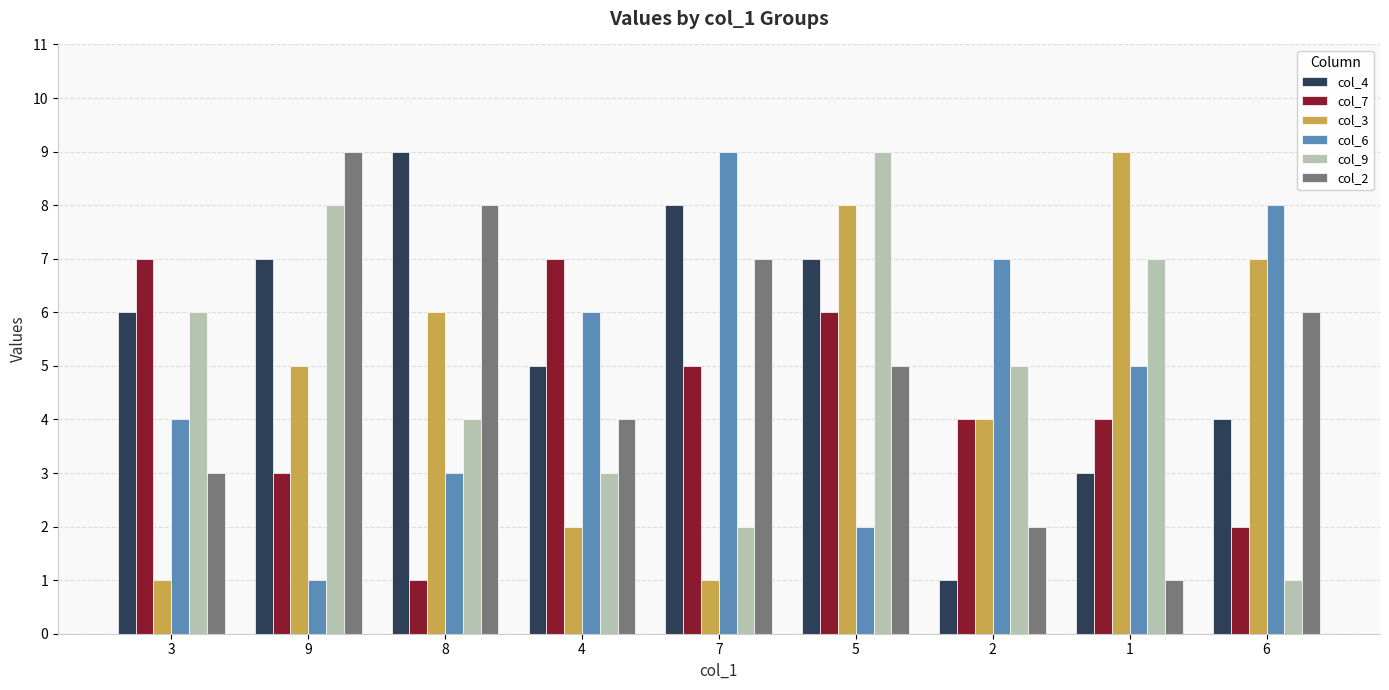

Which series has the largest total across all categories?

col_4